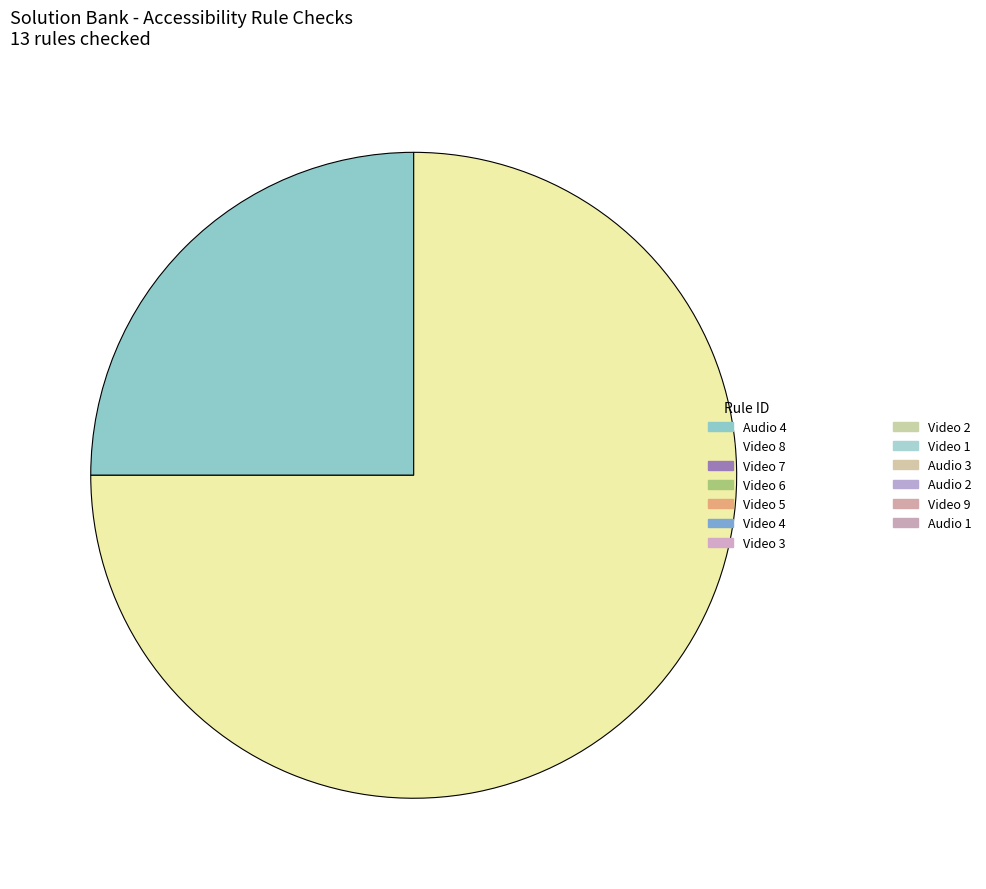

Does any single category account for the majority?

Yes